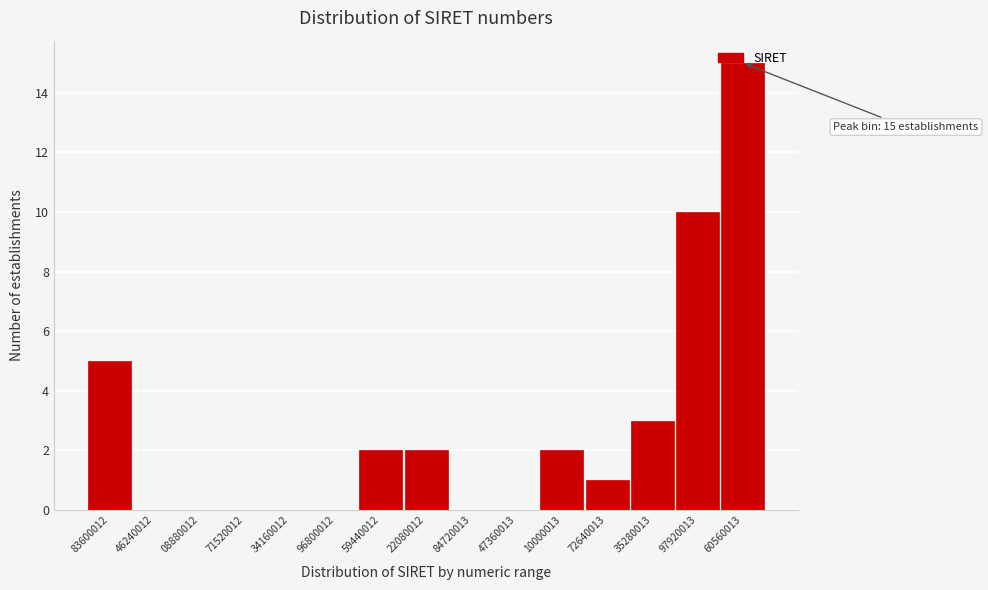

Approximately how many times larger is the value at 59440012 compared to 83600012?

0.4